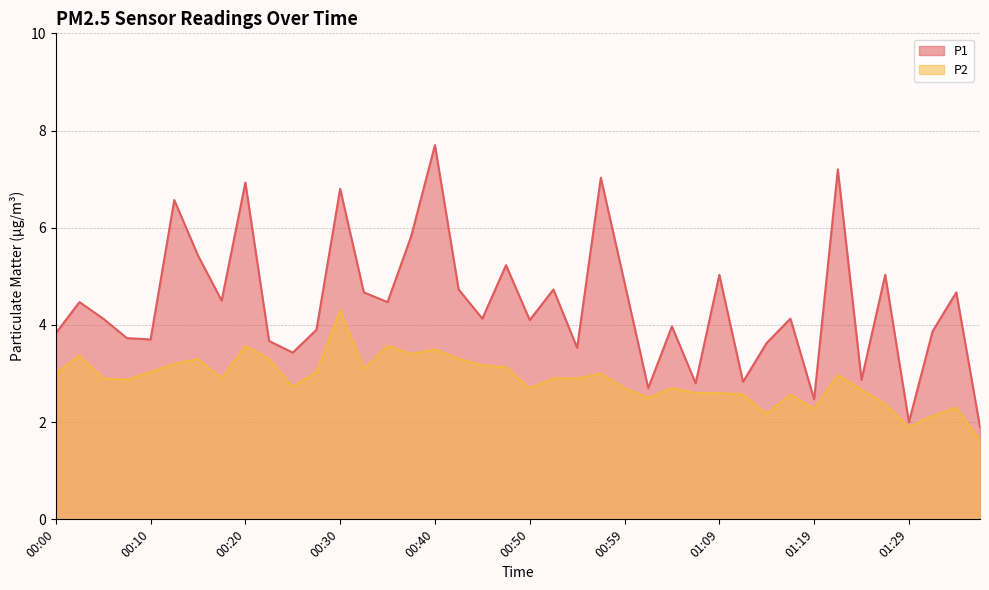

Rank the series at 01:19 from highest to lowest value.

P1, P2